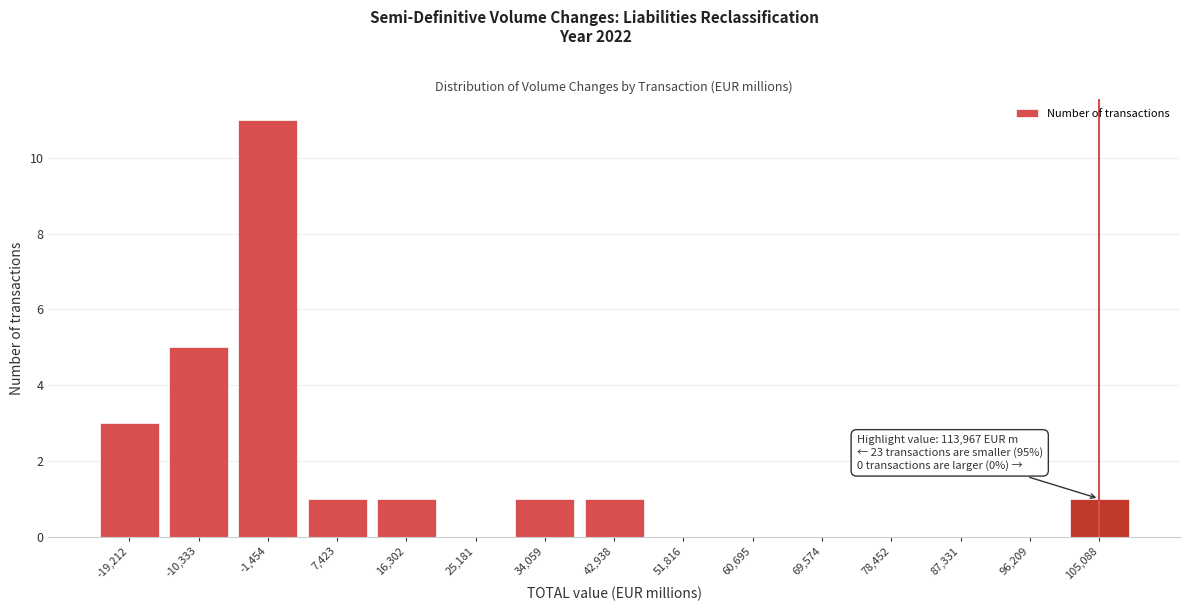

Reading left to right, list all the values displayed in this chart.

-19,212=3	-10,333=5	-1,454=11	7,423=1	16,302=1	25,181=0	34,059=1	42,938=1	51,816=0	60,695=0	69,574=0	78,452=0	87,331=0	96,209=0	105,088=1